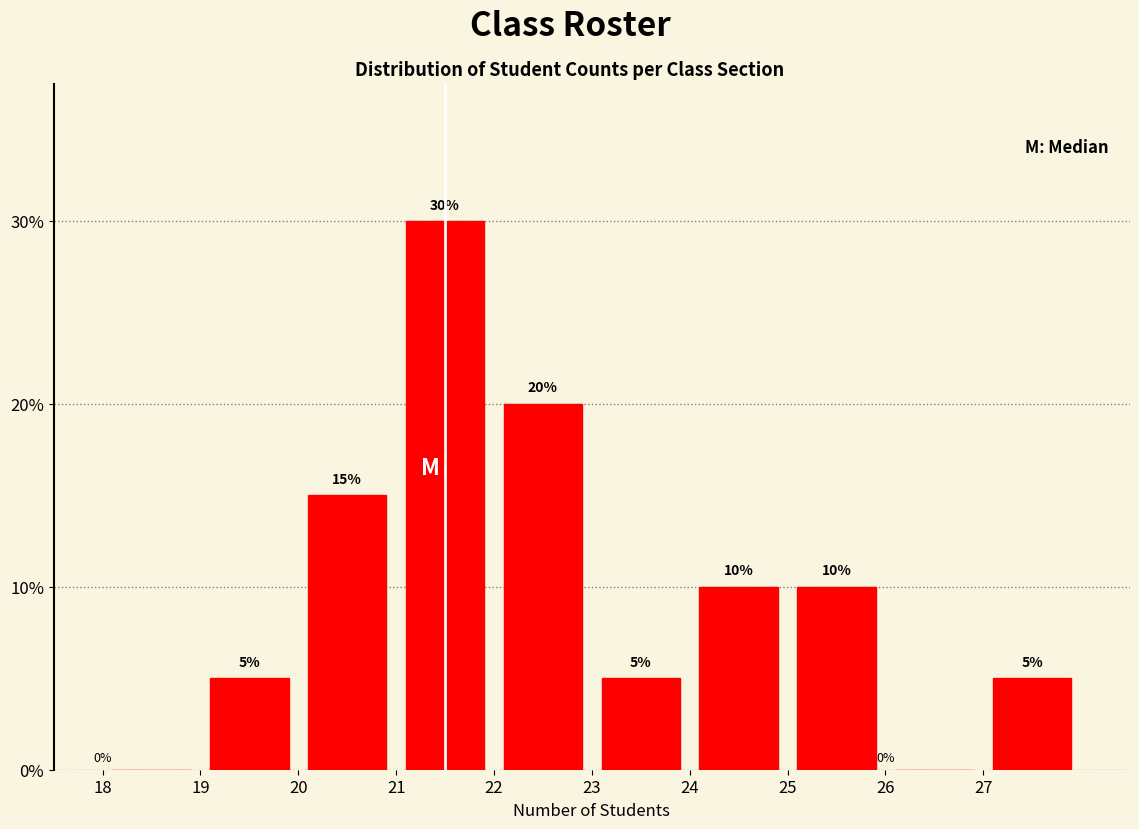

Over which range of the x-axis is the bar tallest?

21 to 22